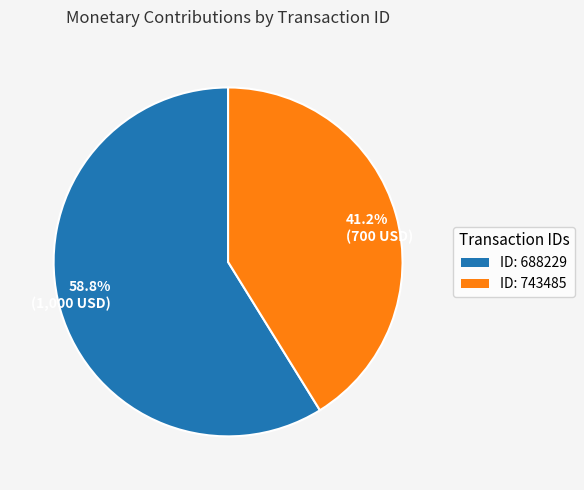

To the nearest percent, what is the average slice percentage?

50%